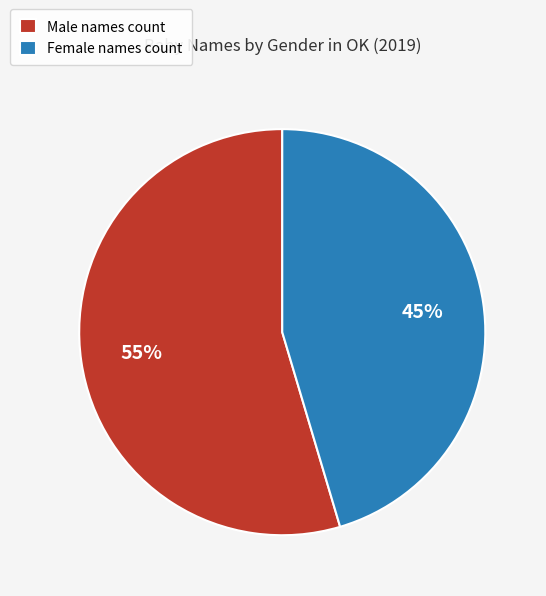

Between Female names count and Male names count, which is larger?

Male names count